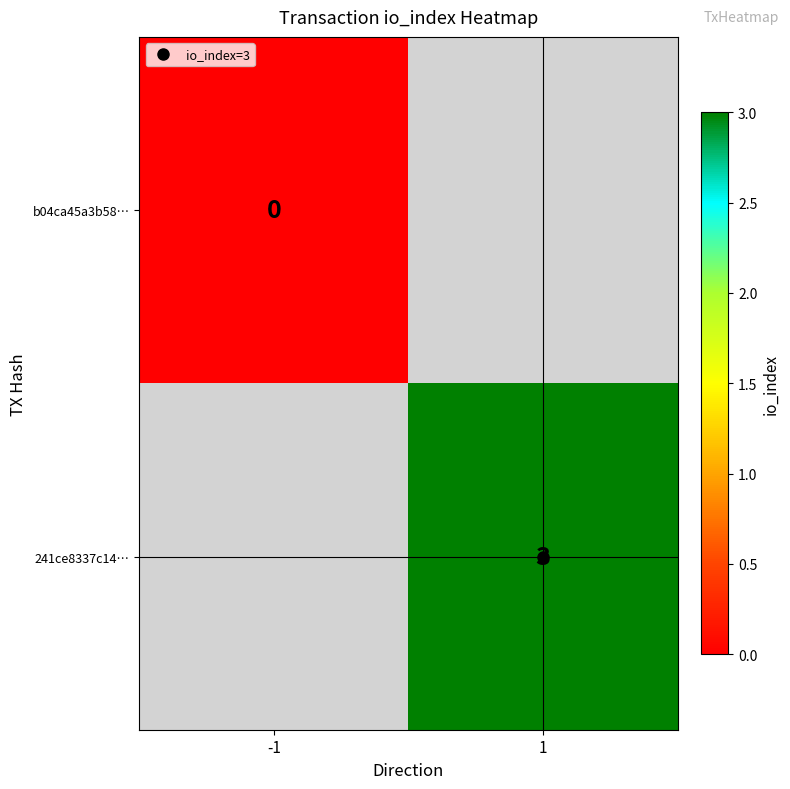

How many series are shown in this chart?

2